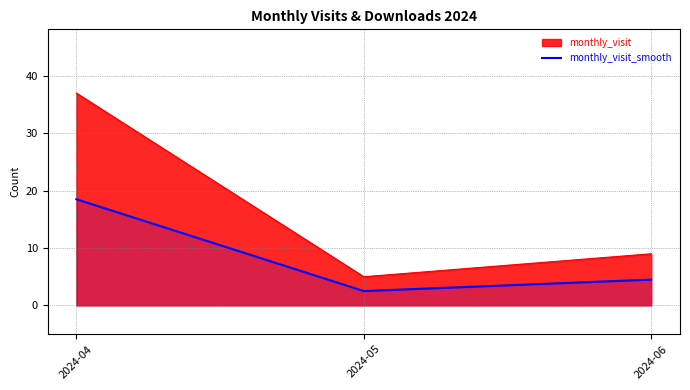

Count the number of data series in this chart.

2